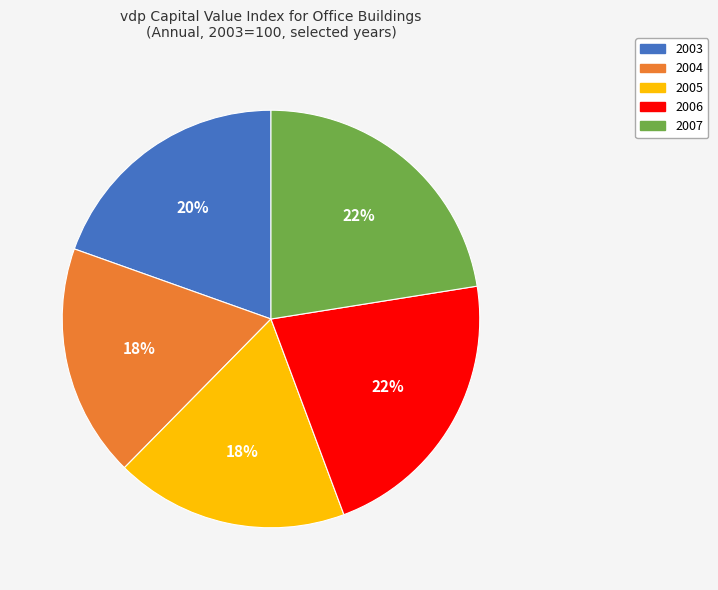

Is there a majority slice in this chart?

No